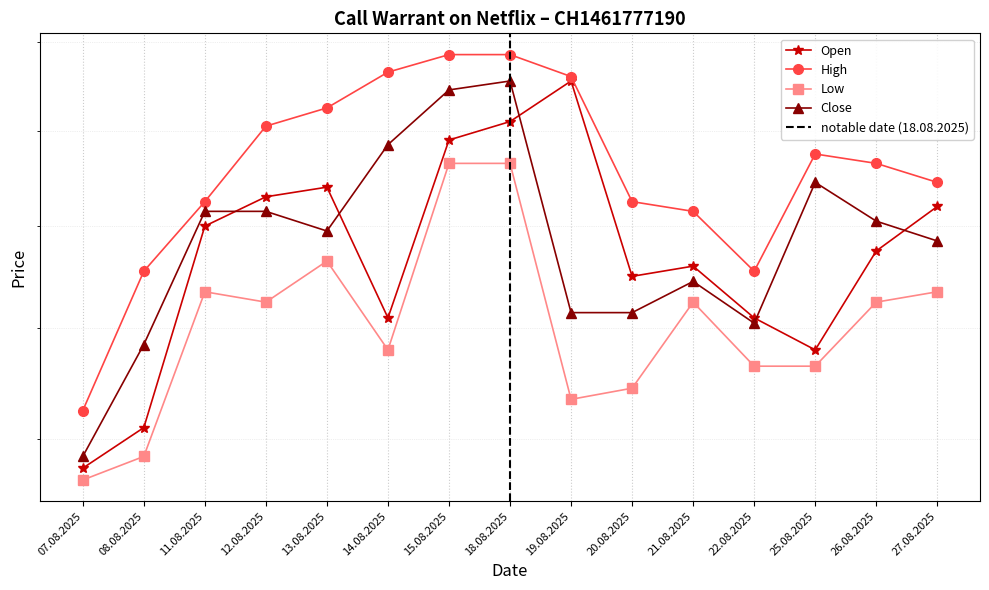

What is the smallest value displayed?

1165